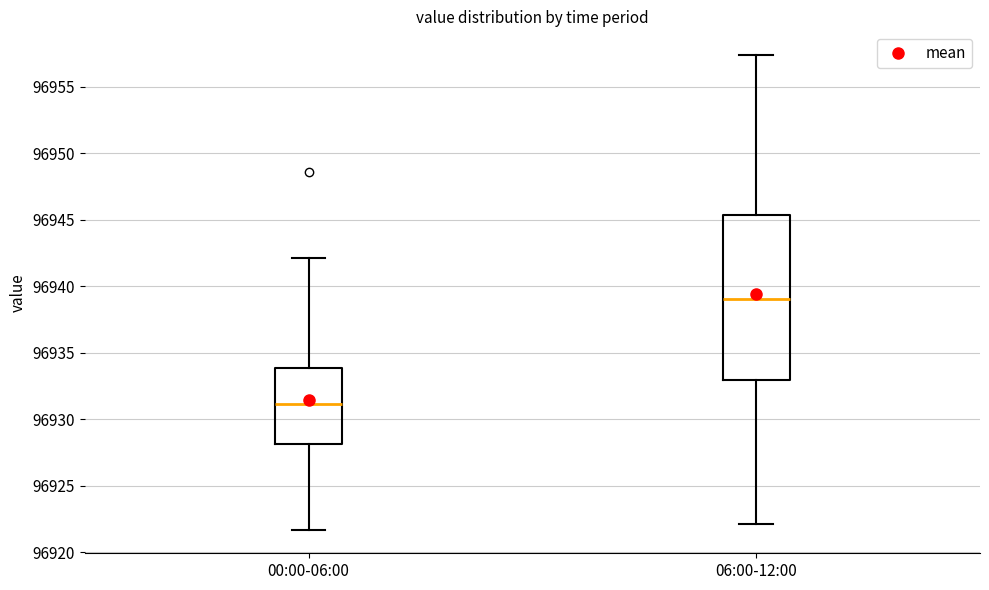

Reading left to right, transcribe this box plot: for each box, give where its median line is, the range the box spans, and where its two whiskers end, as read against the y-axis. The values are not printed on the chart, so give them approximately, as read against the axis.

00:00-06:00: median 96931.0, box 96928.0 to 96934.0, whiskers 96921.5 to 96942.0
06:00-12:00: median 96939.0, box 96933.0 to 96945.5, whiskers 96922.0 to 96957.5